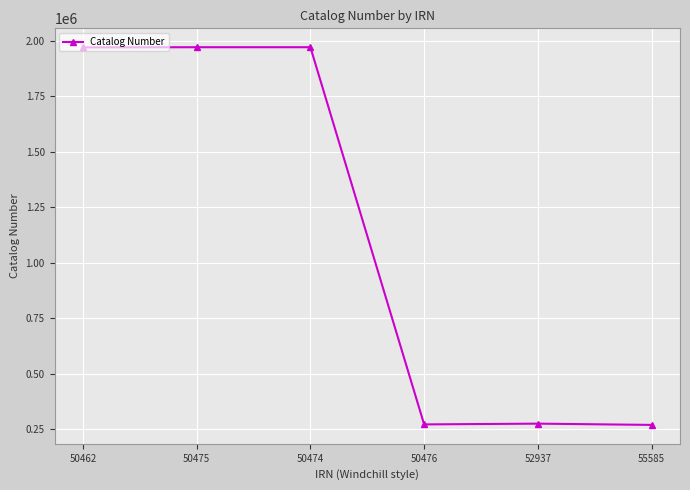

True or false: the data has more than 2 interior local peaks.

False